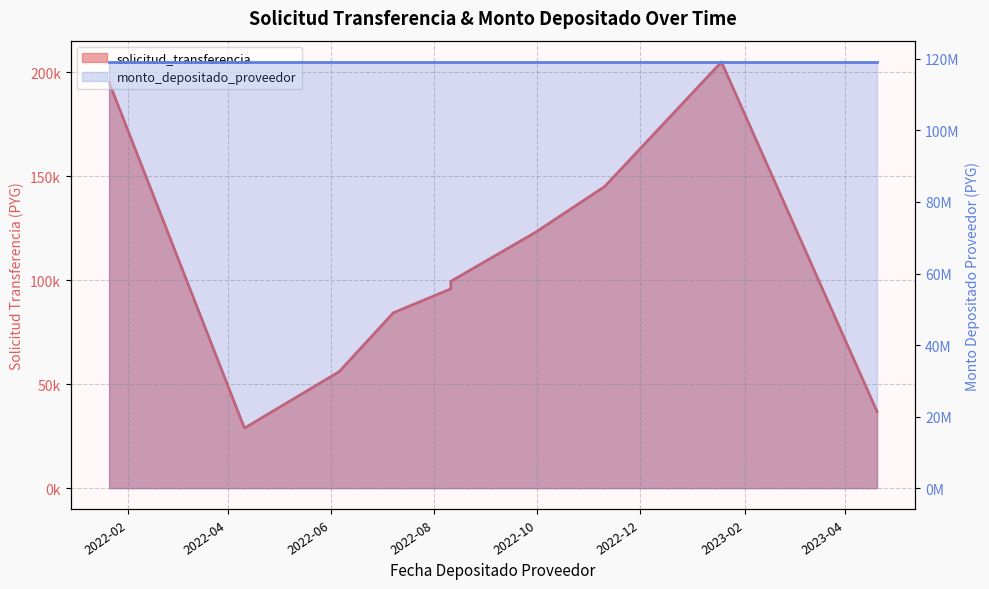

What is the greatest value displayed?

204984